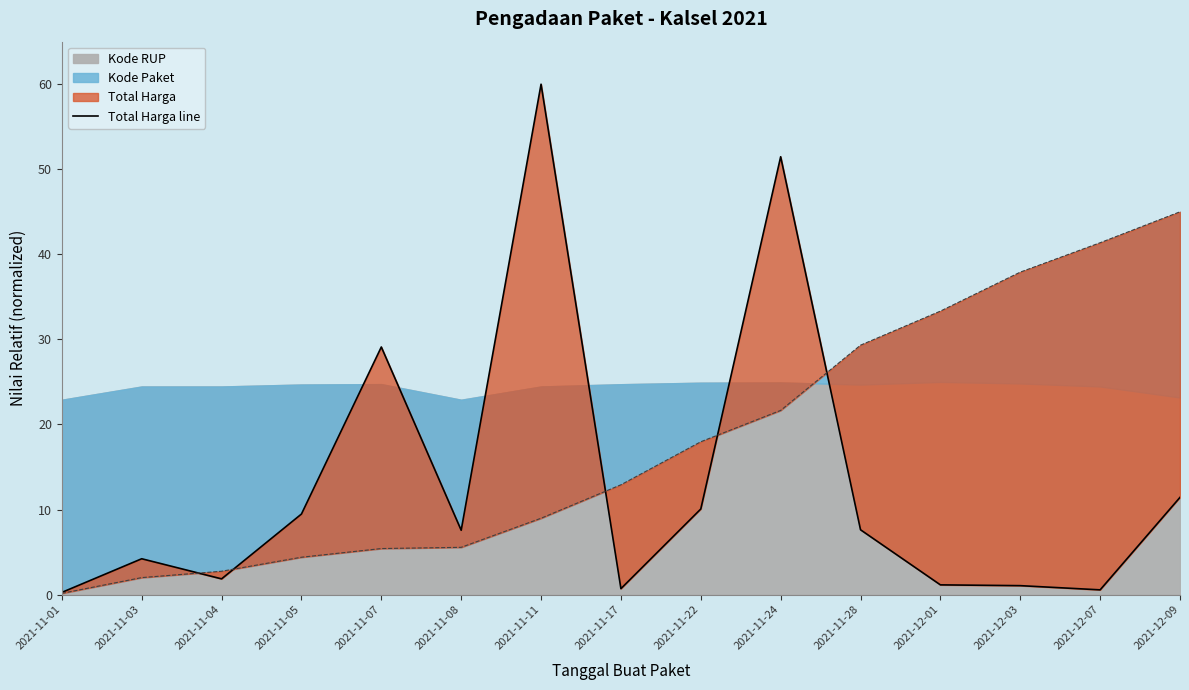

How many lines are shown in the chart?

1